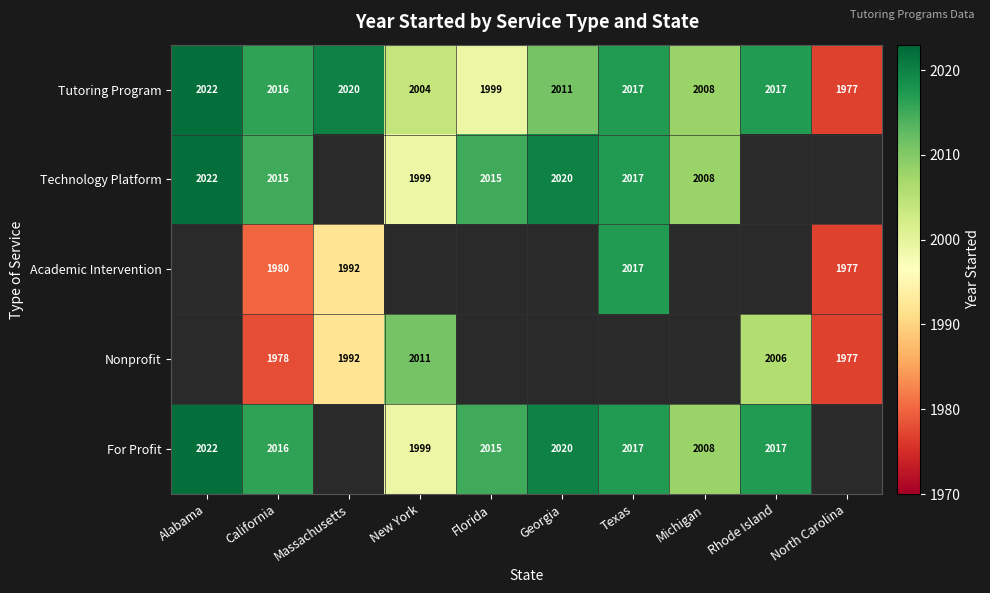

Is the value of Tutoring Program at California greater than the value of Nonprofit at North Carolina?

Yes